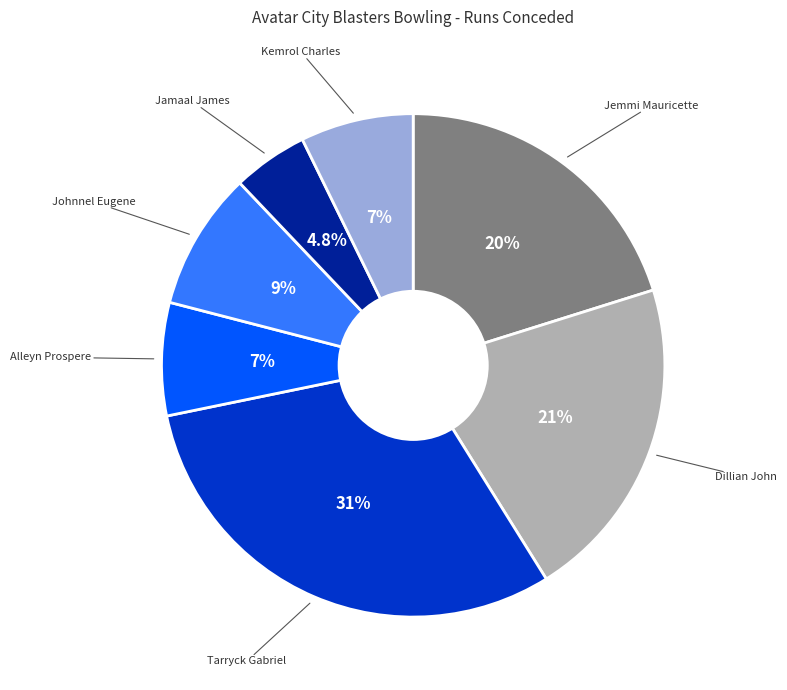

Does Alleyn Prospere account for over 50% of the chart?

No